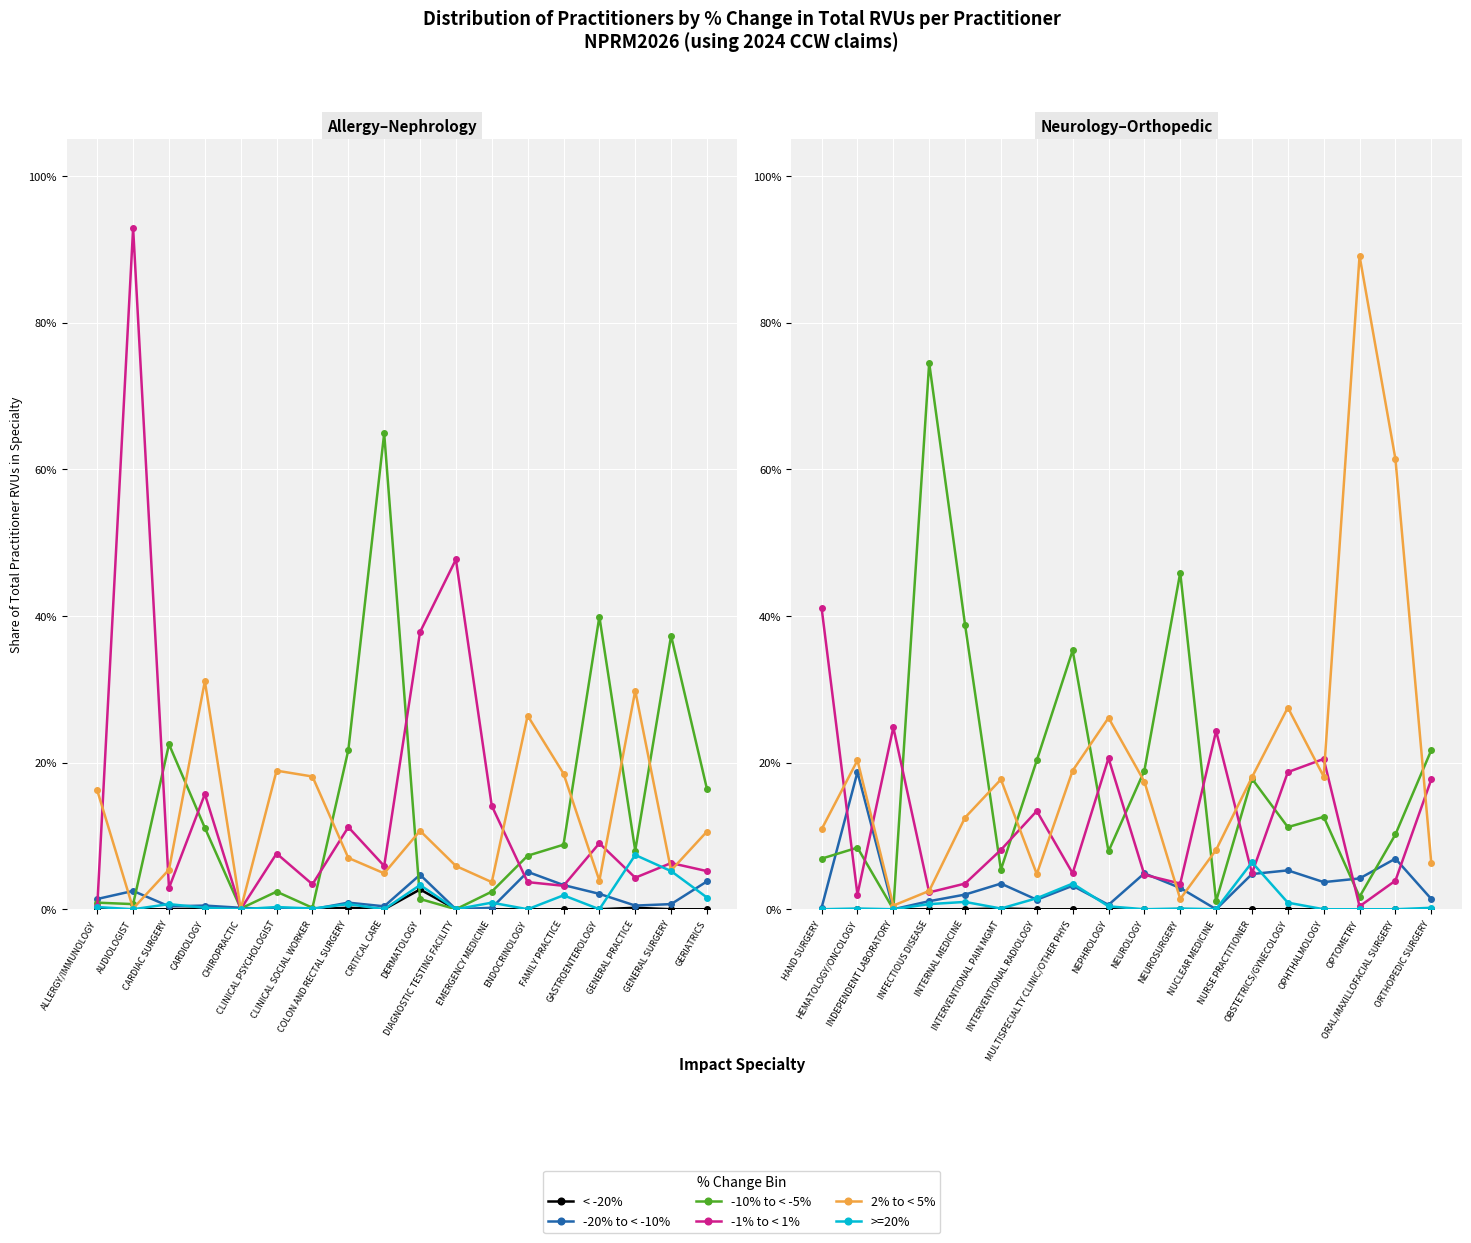

In >=20%, how many points are lower than both neighbors (excluding endpoints)?

4